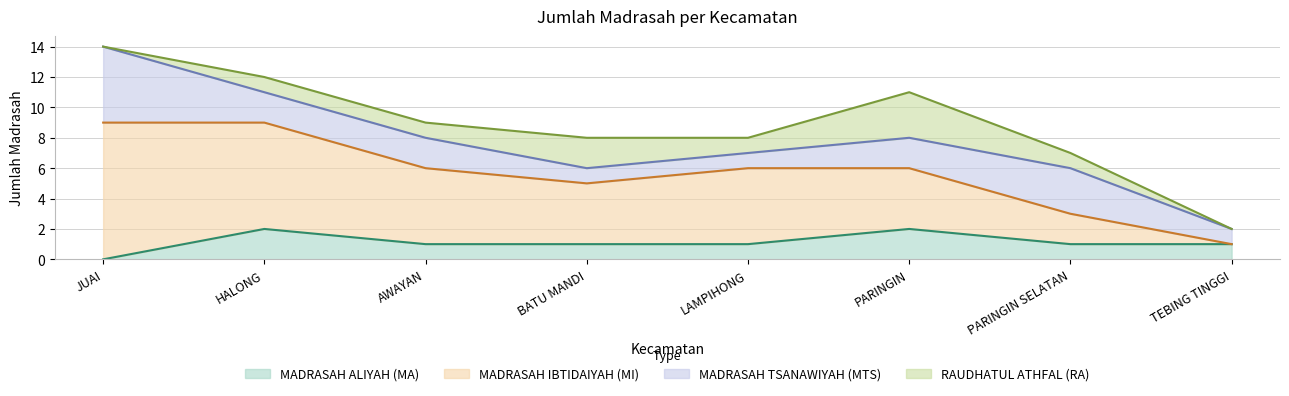

What is the average value of the MADRASAH TSANAWIYAH (MTS) series?

2